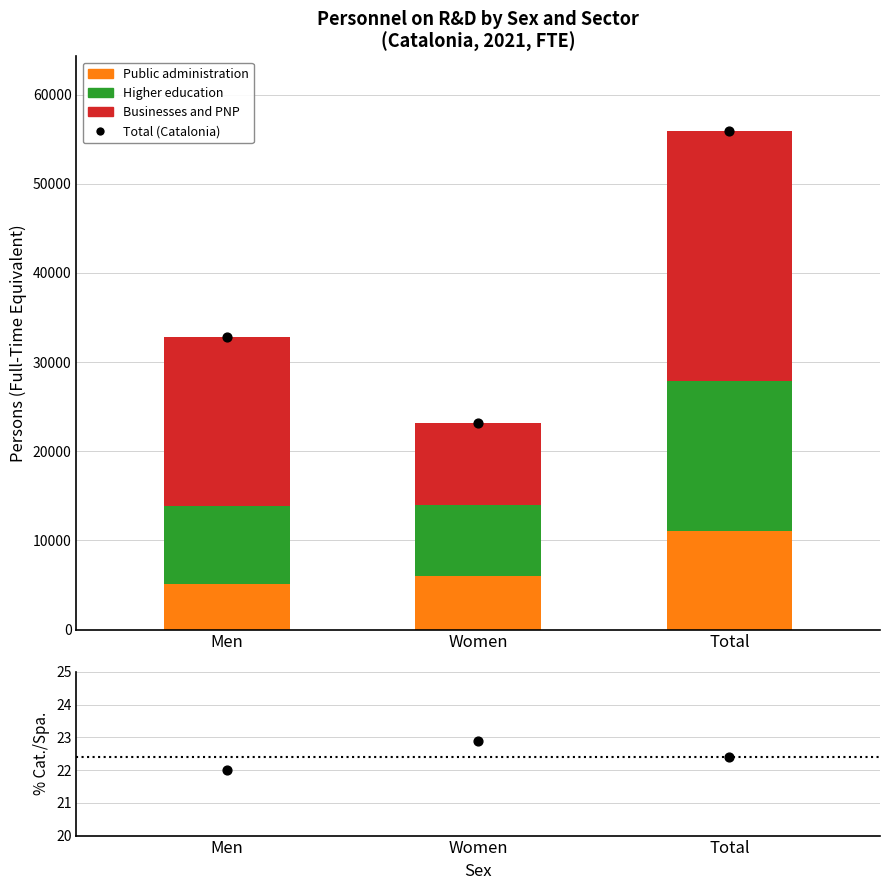

At which category is the sum across all series the highest?

Total